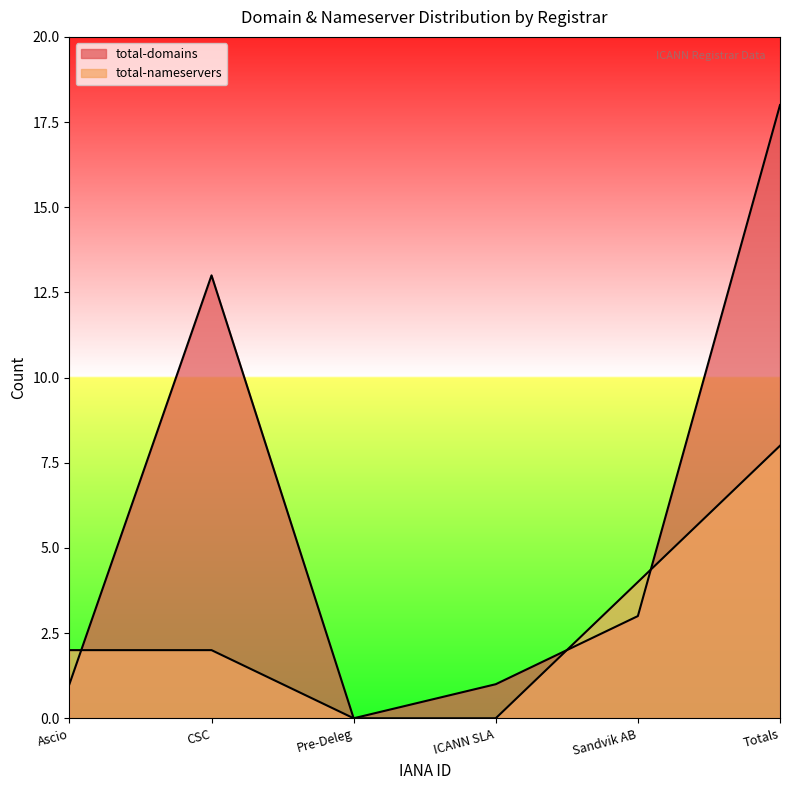

The value of total-nameservers at CSC is 3. True or false?

False